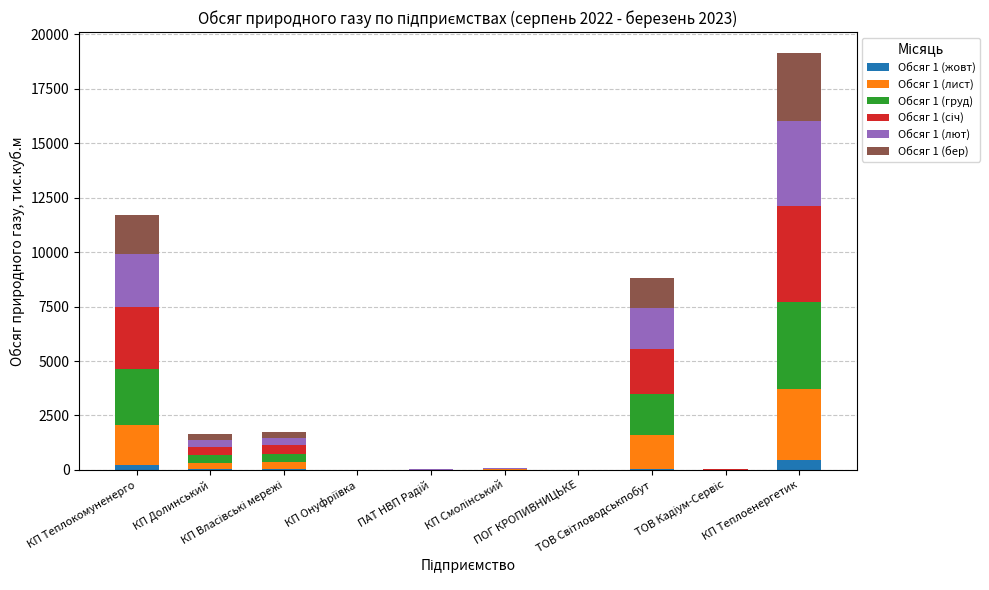

How many categories are shown in the chart?

10